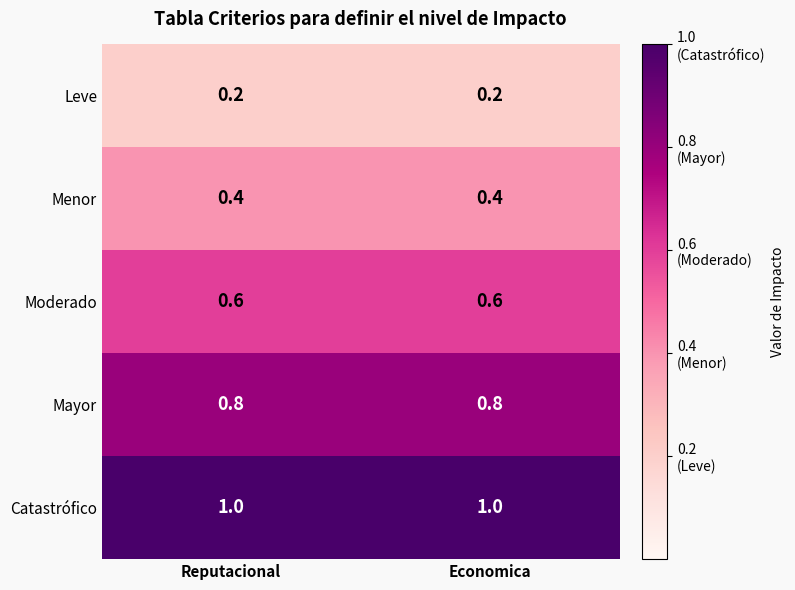

What is the sum of the Menor values at Economica and Reputacional?

0.8